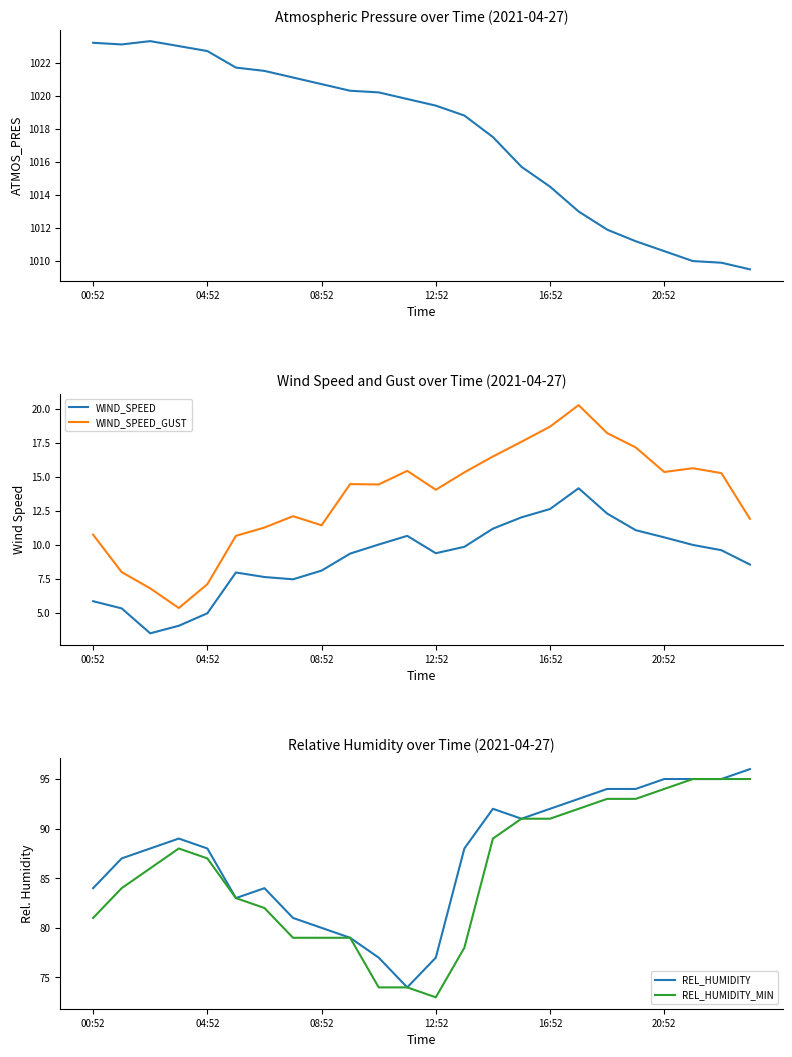

The value of REL_HUMIDITY_MIN at 20:52 is 127.2. True or false?

False